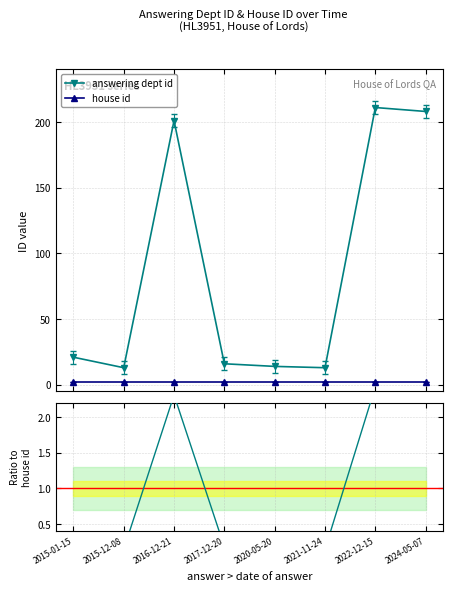

What is the difference between the maximum and minimum values in the answering dept id series?

198